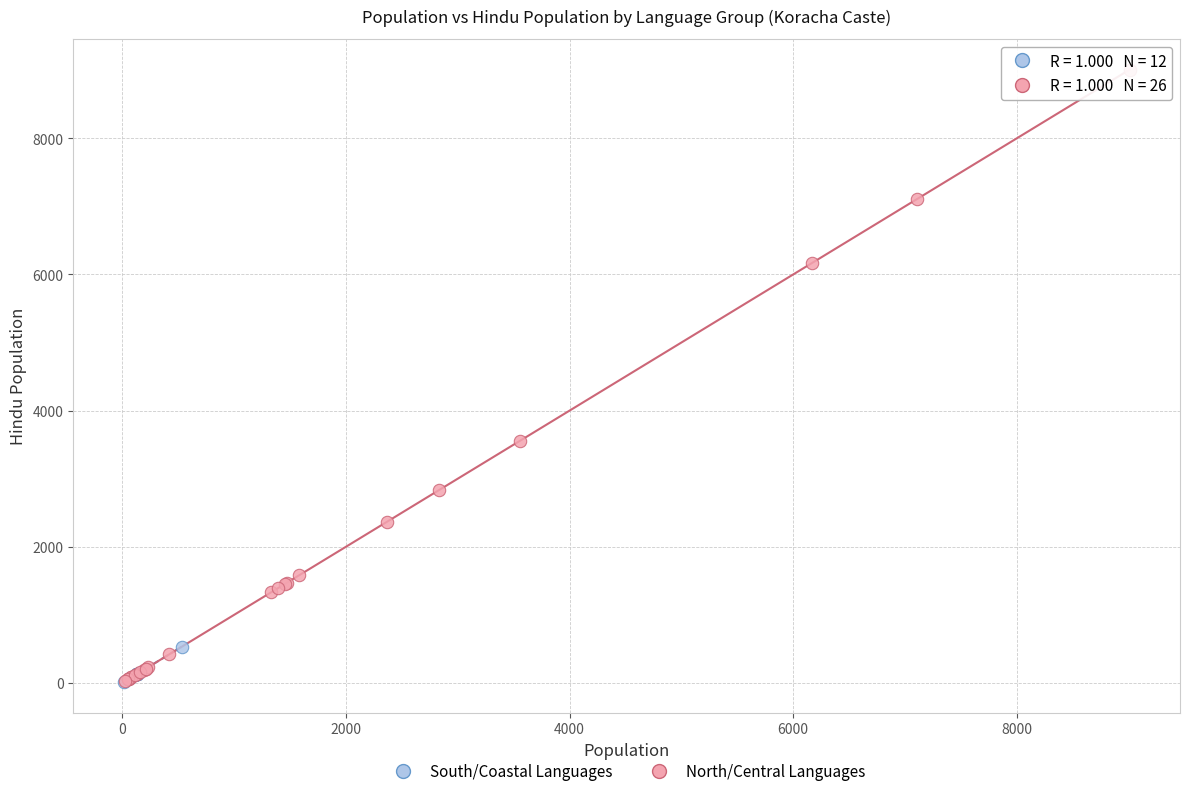

Which series reaches the maximum Y coordinate?

North/Central Languages